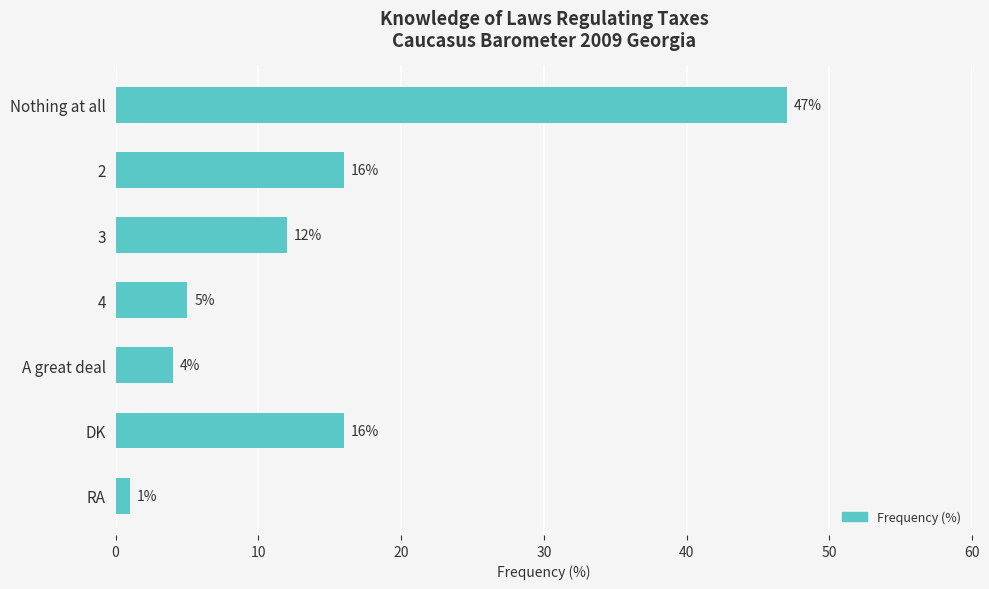

What is the change in value from 4 to RA?

-4